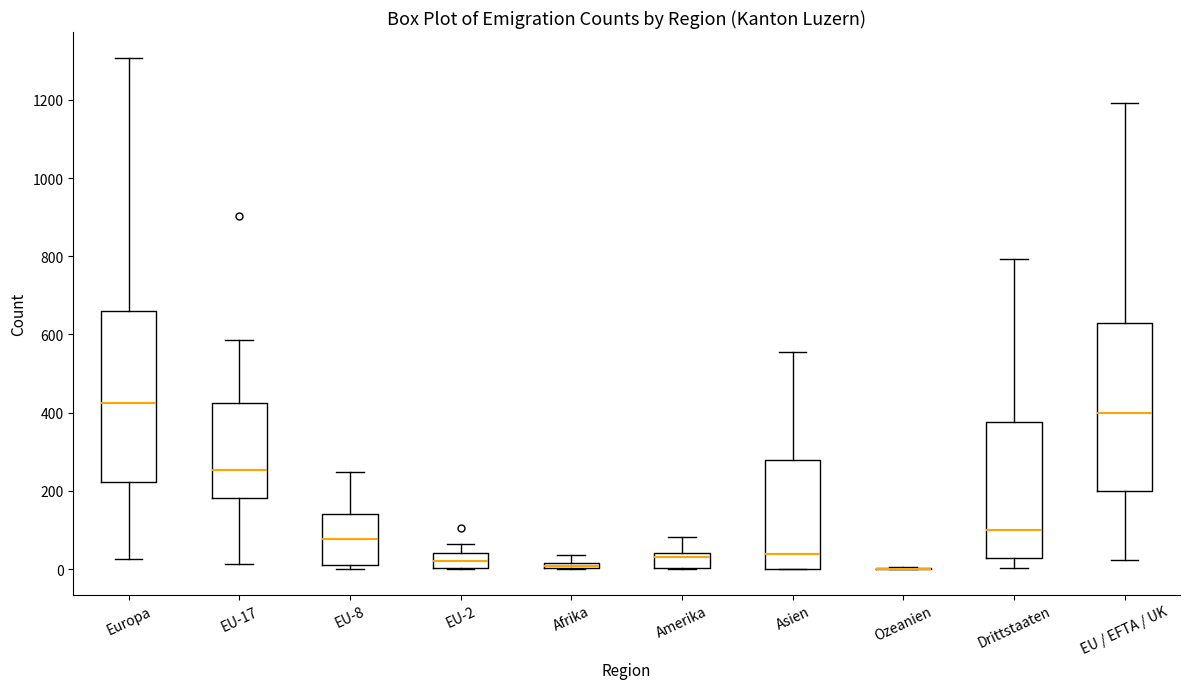

Where is the lower edge of the box for Drittstaaten on the y-axis? The values are not printed on the chart, so give them approximately, as read against the axis.

20